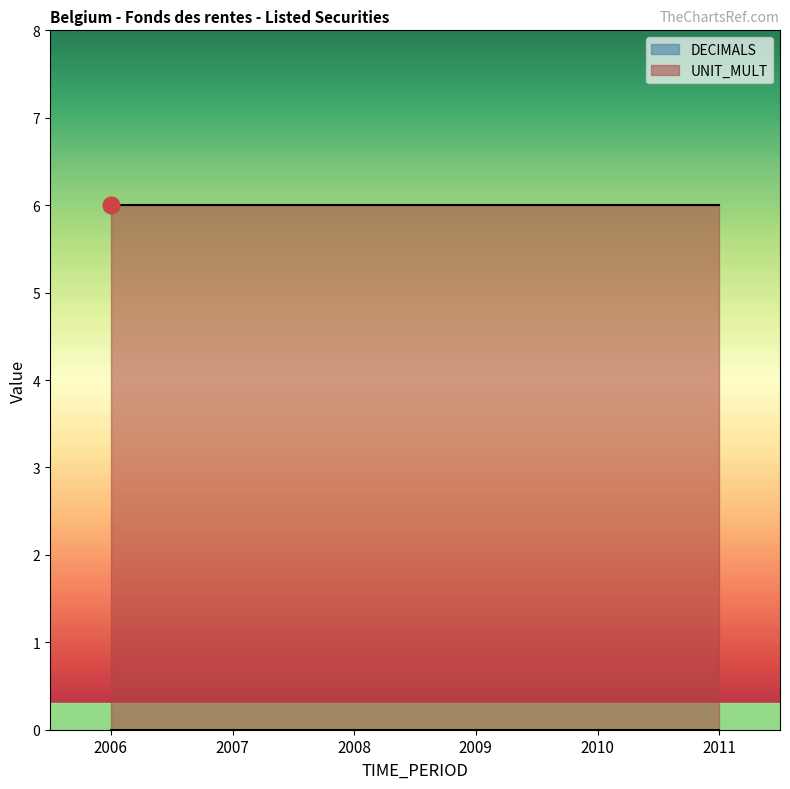

At which label does UNIT_MULT reach its minimum?

2006